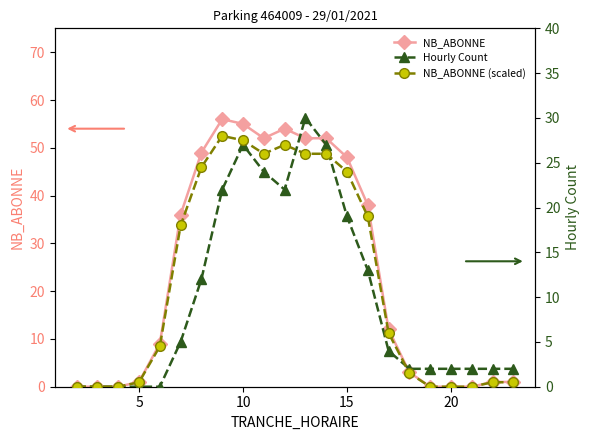

What is the highest value of the NB_ABONNE series?

56